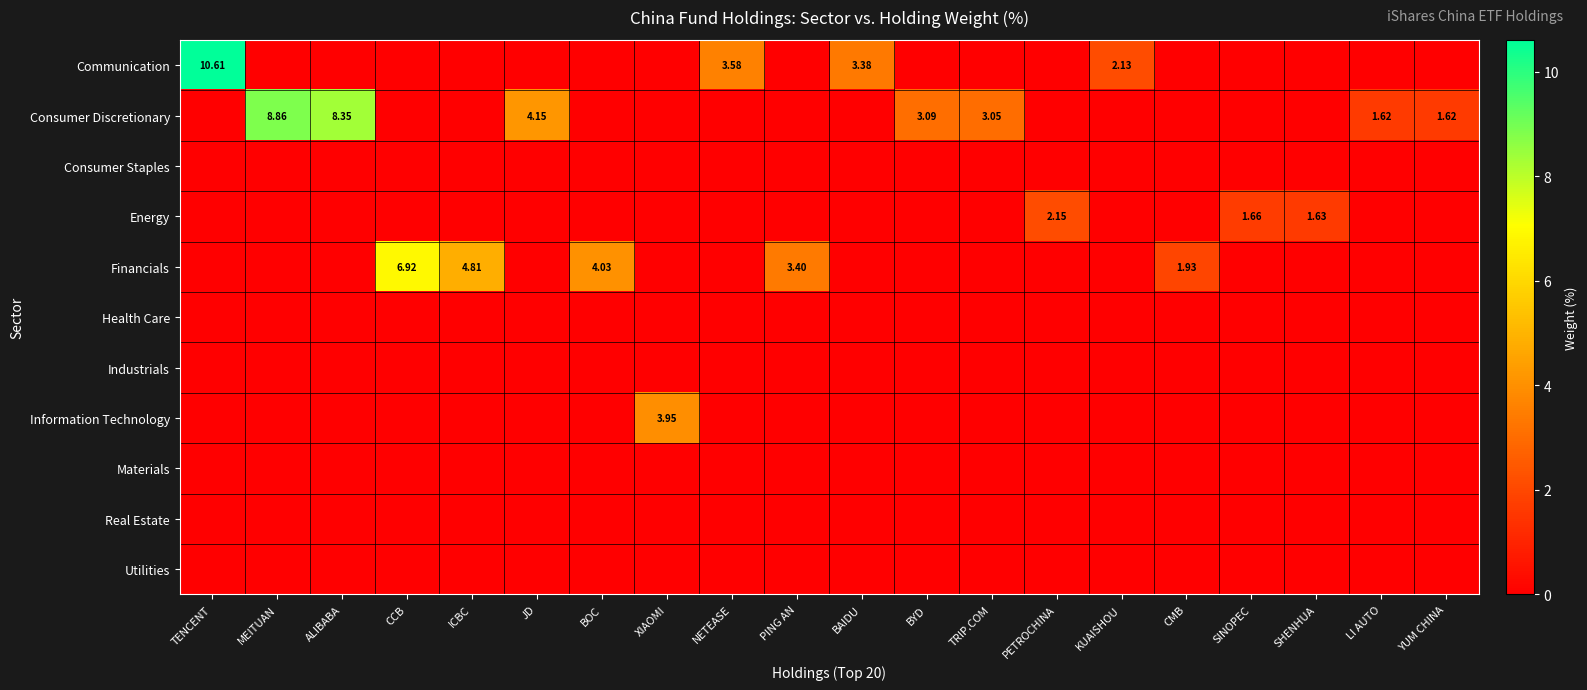

What is the maximum value shown in the chart?

10.6